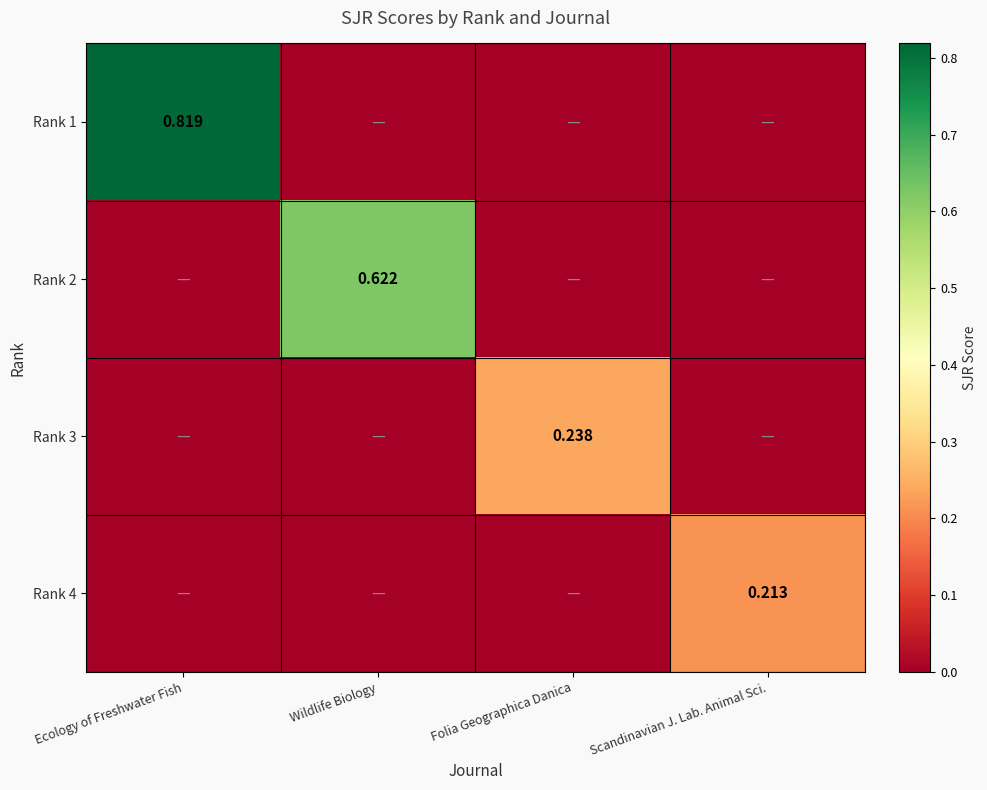

What is the highest value of the Rank 3 series?

0.2